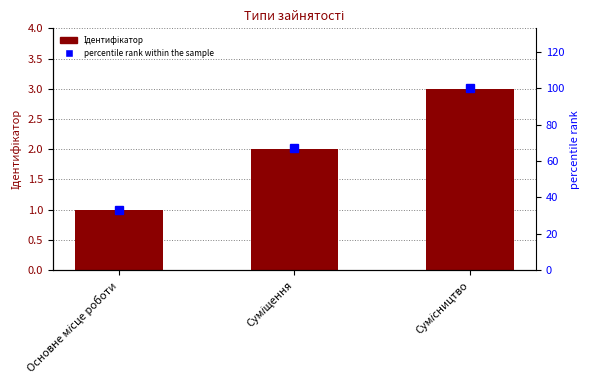

At which label does percentile rank within the sample reach its peak?

Сумісництво